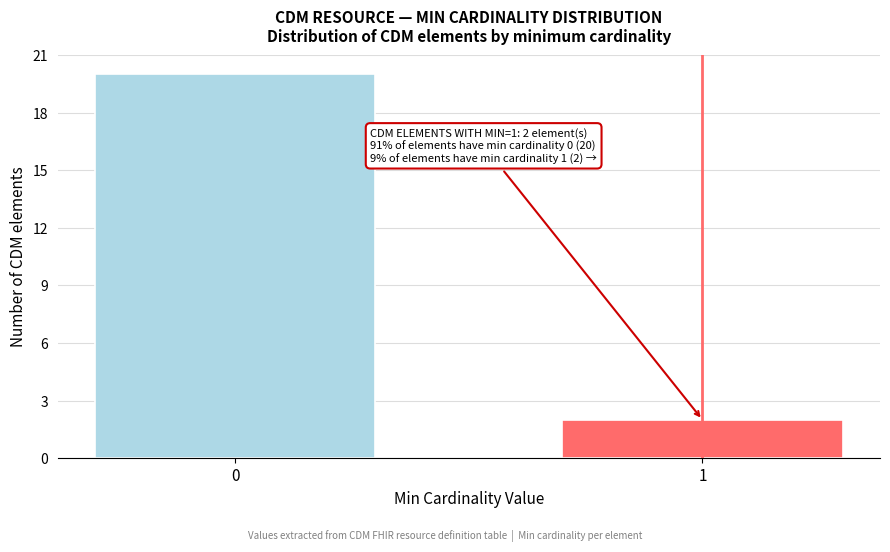

Reading left to right, list all the values displayed in this chart.

0=20	1=2